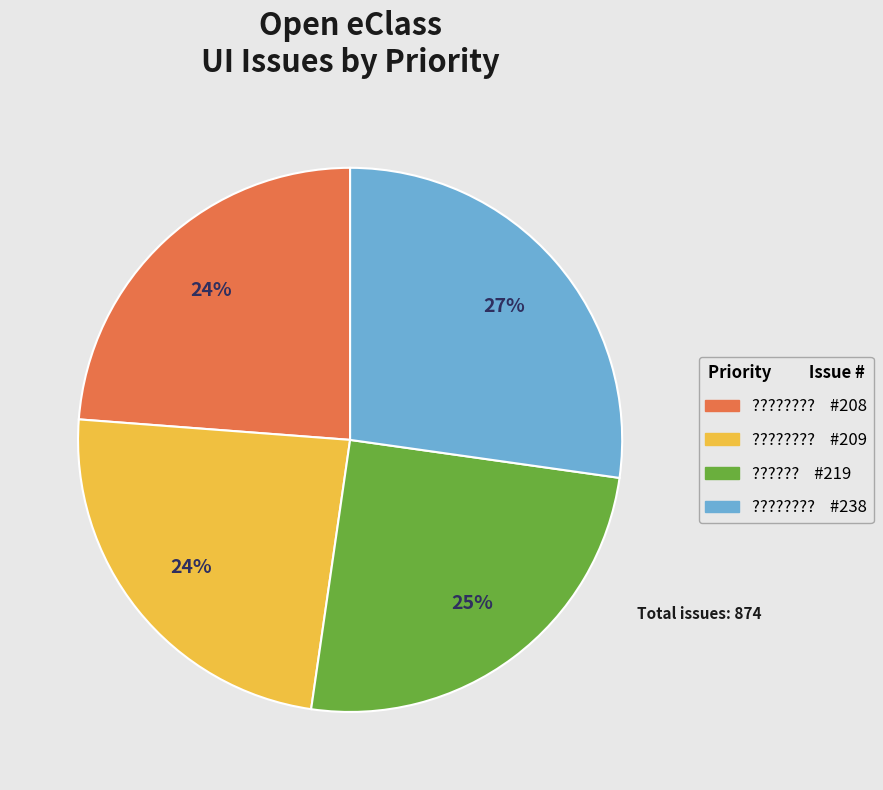

Is there a majority slice in this chart?

No